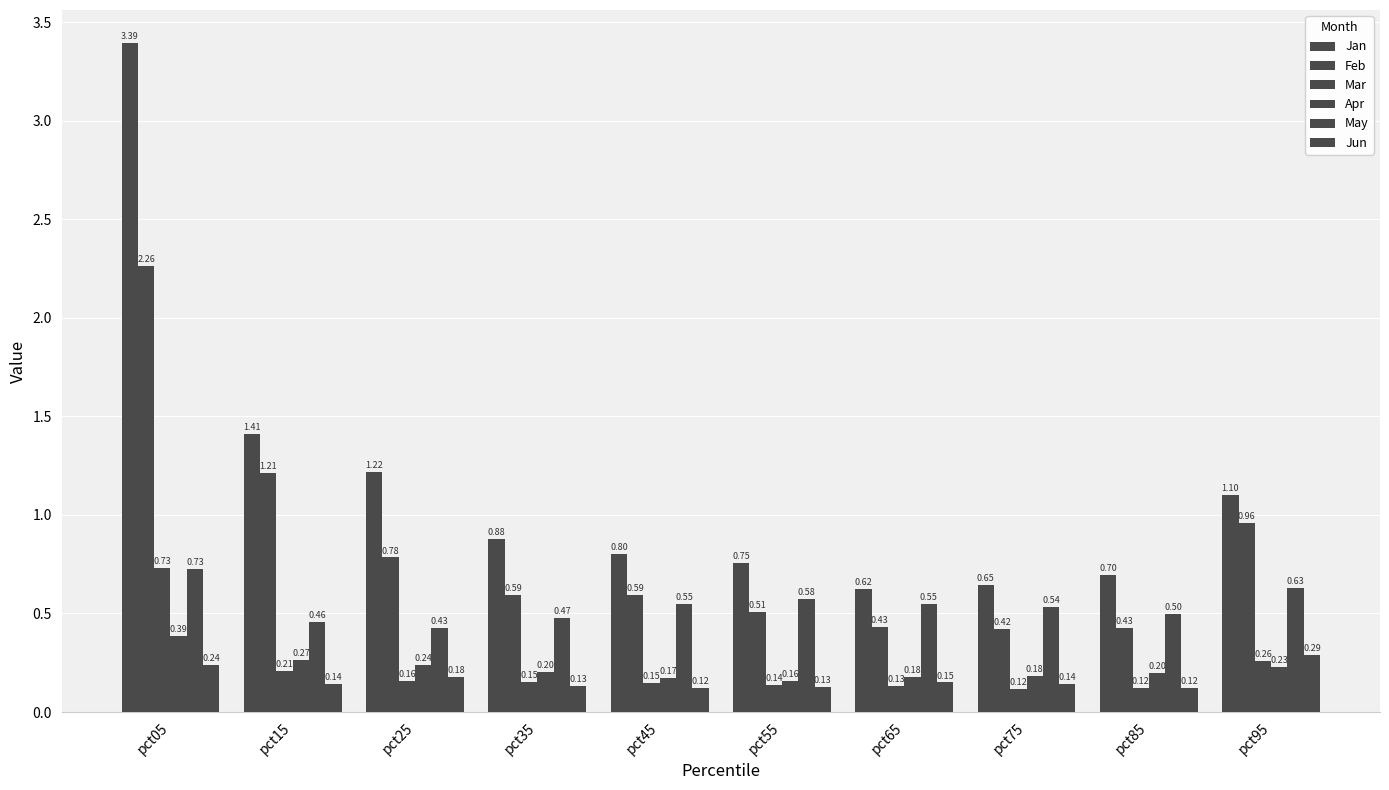

True or false: Mar has a value of 0.1 at pct65.

True